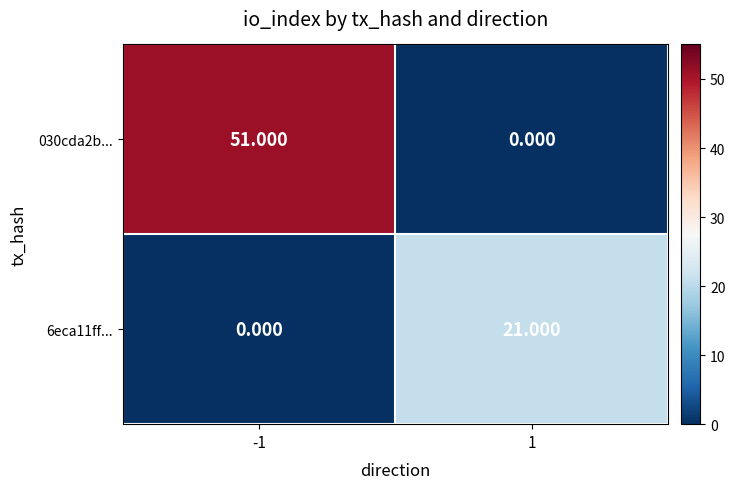

Between -1 and 1, which series saw the biggest shift?

030cda2b...